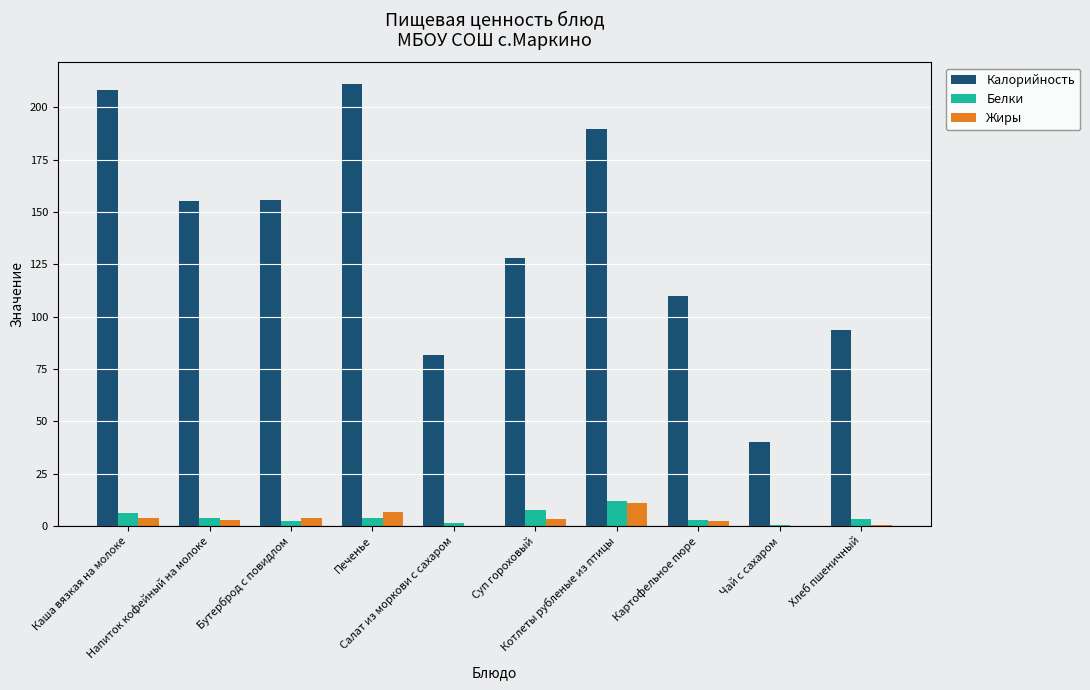

What is the sum of all Белки values?

43.6